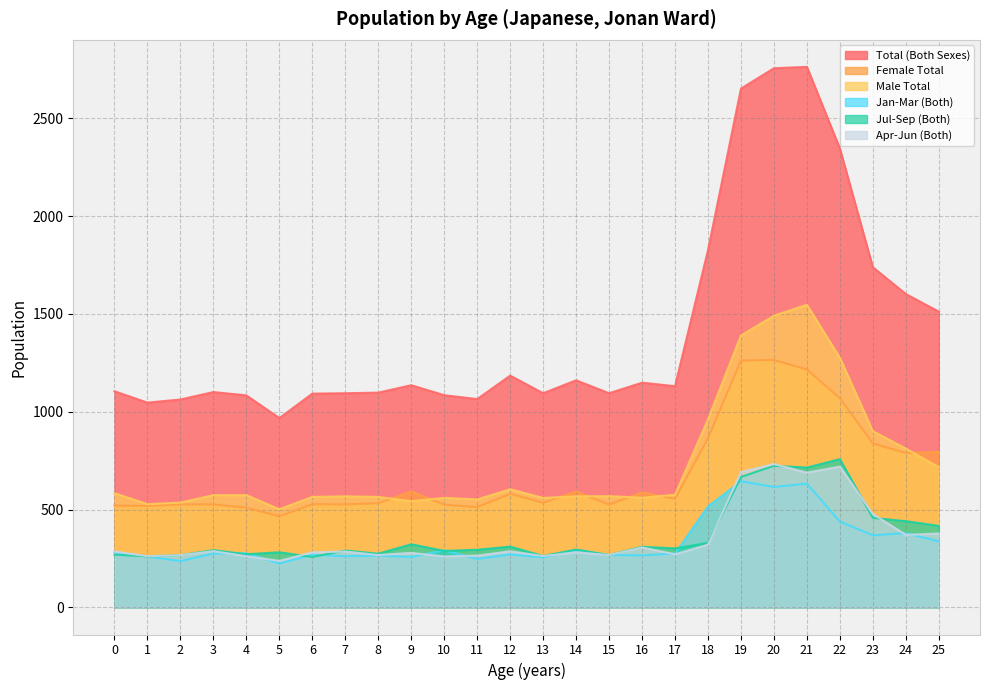

Which series has the largest total across all categories?

Total (Both Sexes)